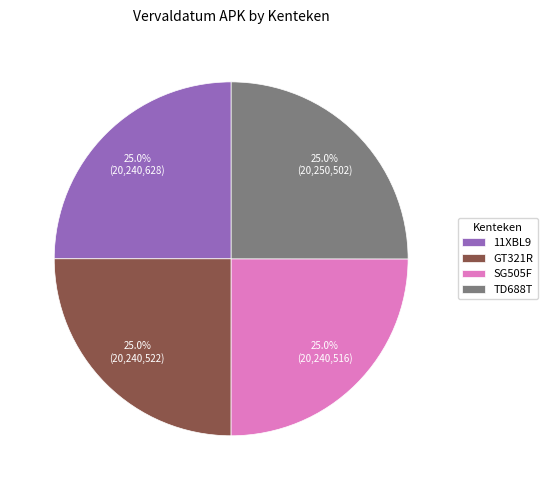

To the nearest percent, what percentage of the pie is SG505F?

25%